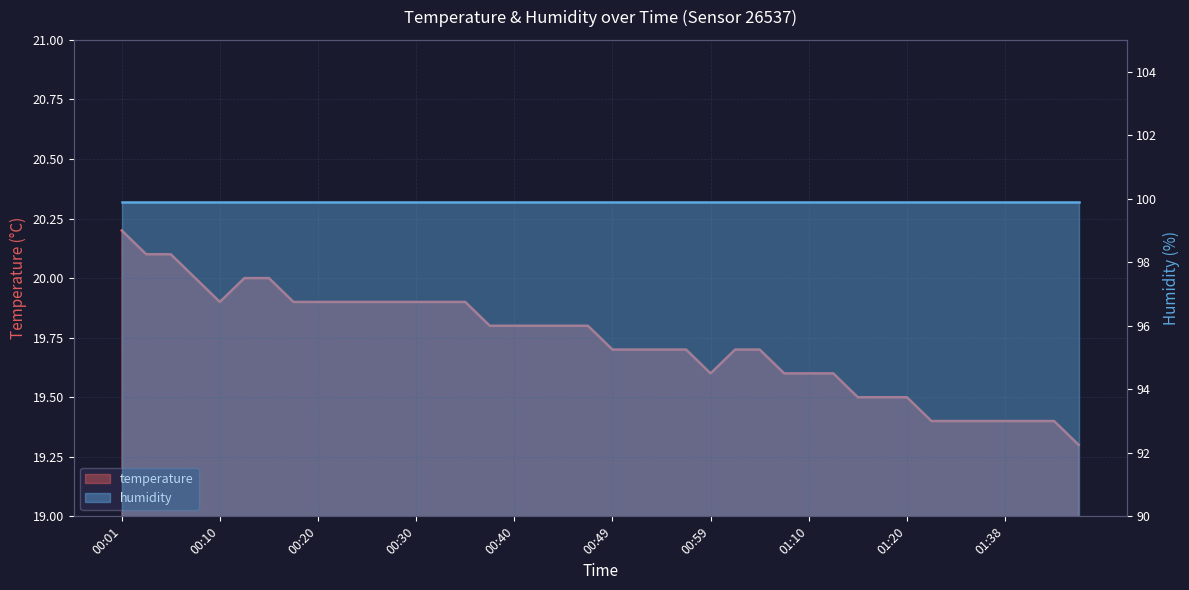

Between 00:44 and 00:54, which is larger?

00:44